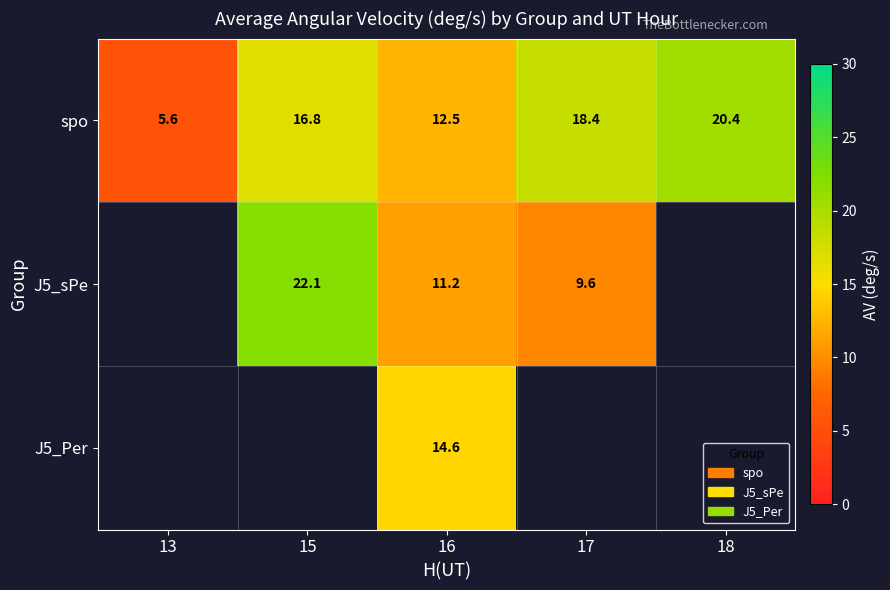

Read the spo value at 13.

5.6